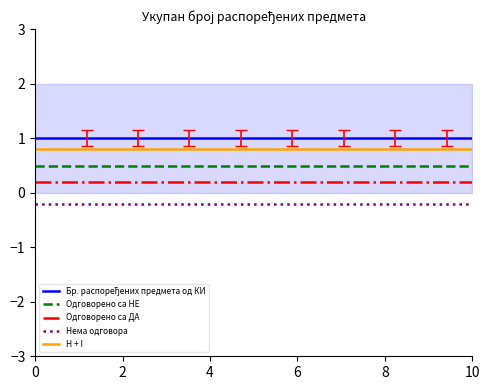

At how many categories does at least one series exceed 0?

18